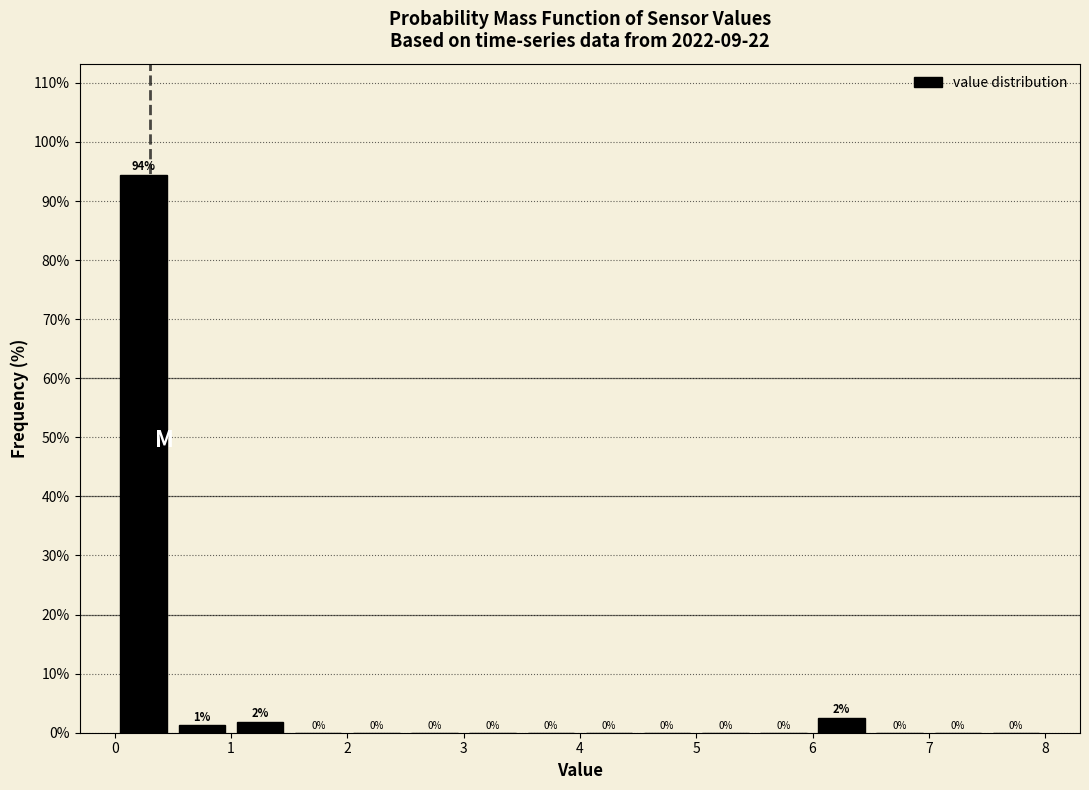

Over which range of the x-axis is the bar tallest?

0.0 to 0.5